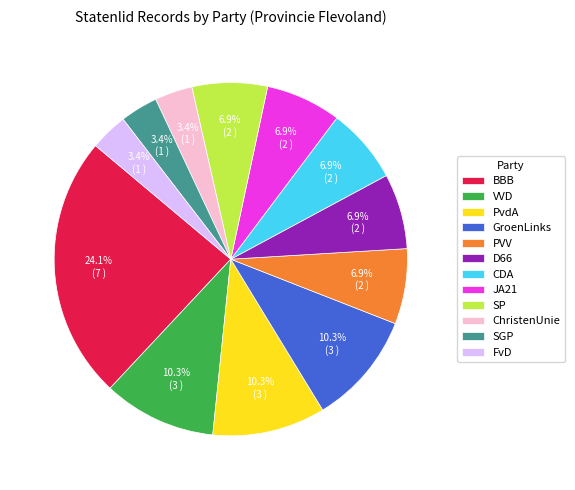

How many segments does this pie chart have?

12